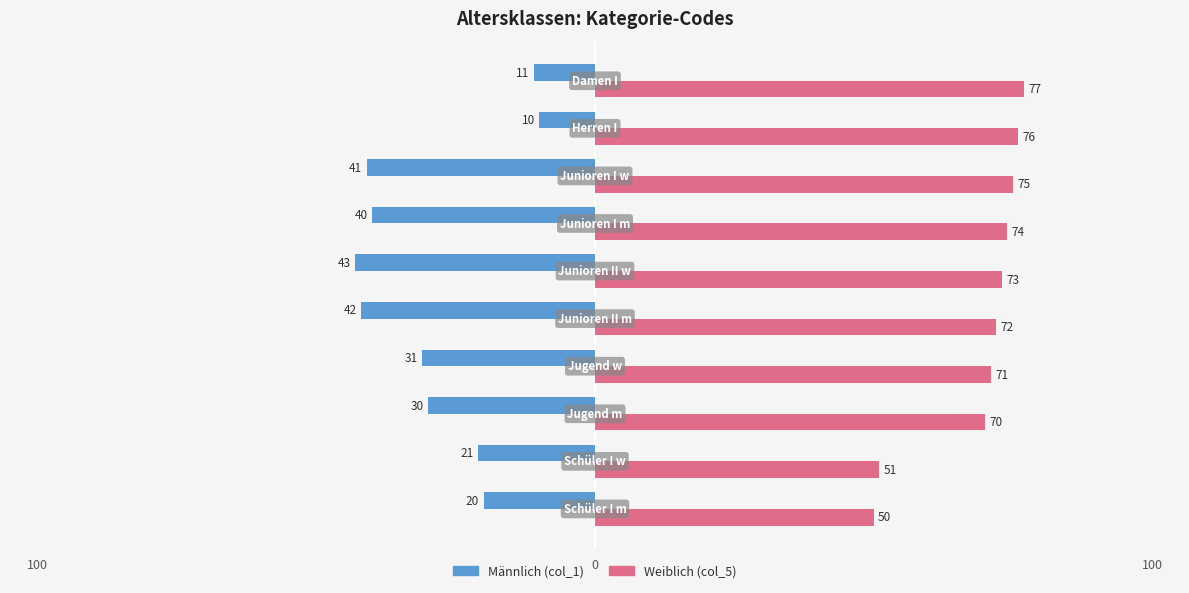

Rank the series by their average value, from lowest to highest.

Männlich (col_1), Weiblich (col_5)